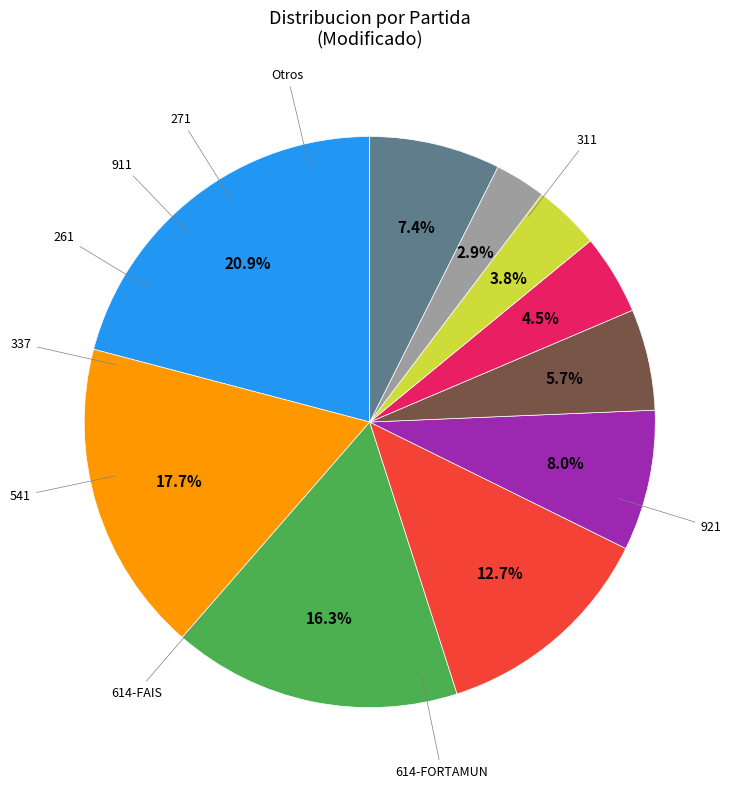

Does any single category account for the majority?

No